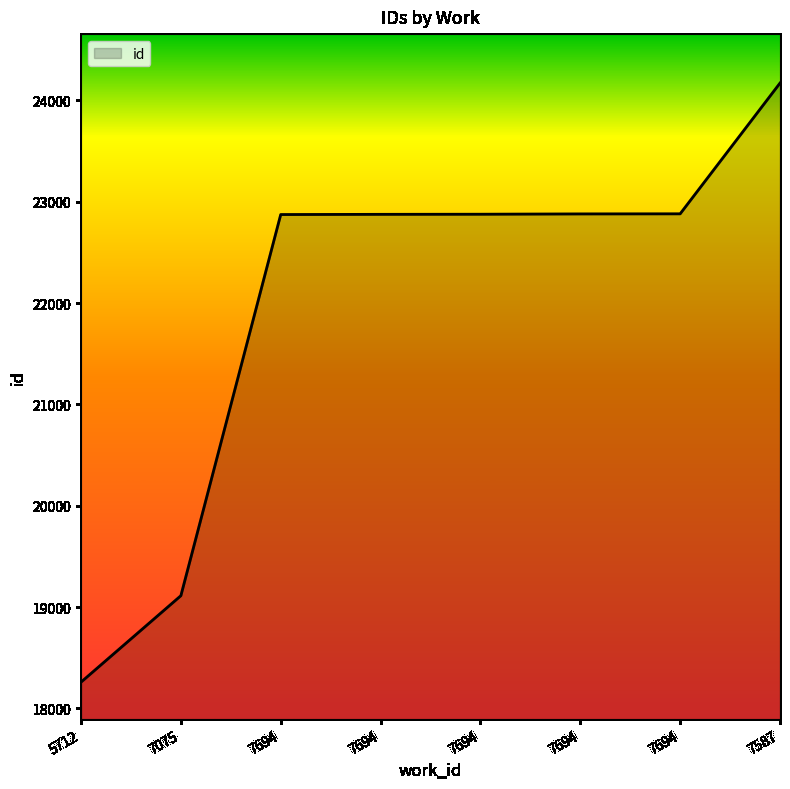

Which category has the highest value across all series?

7587